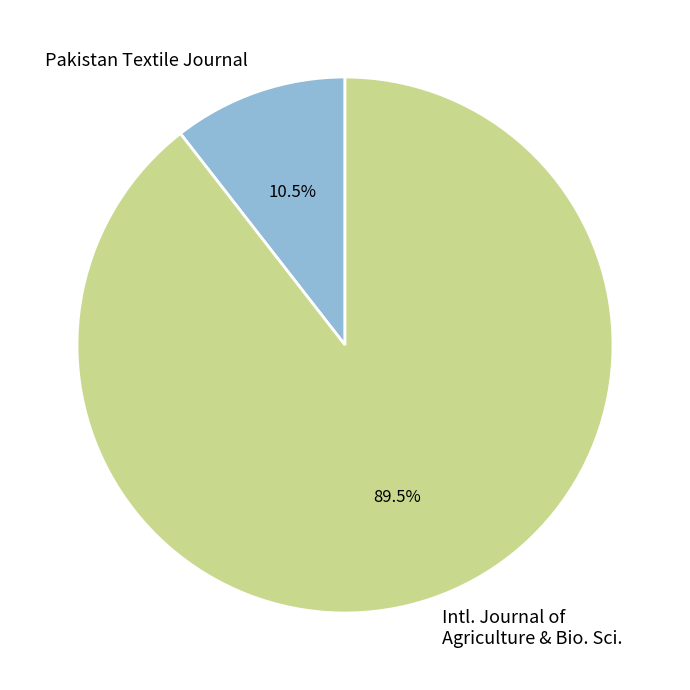

Between Intl. Journal of Agriculture & Bio. Sci. and Pakistan Textile Journal, which is larger?

Intl. Journal of Agriculture & Bio. Sci.